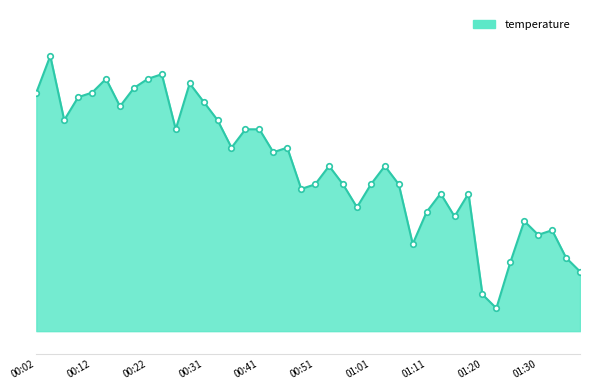

What is the smallest value displayed?

2.4